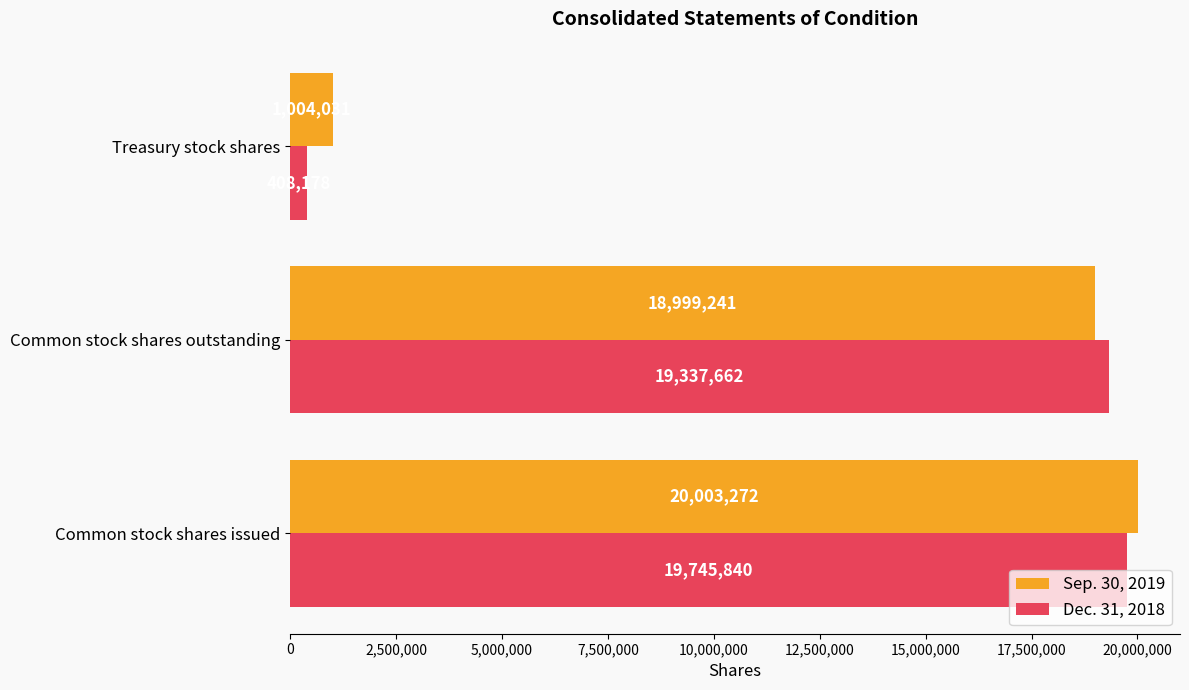

Which category has the lowest value in the Dec. 31, 2018 series?

Treasury stock shares